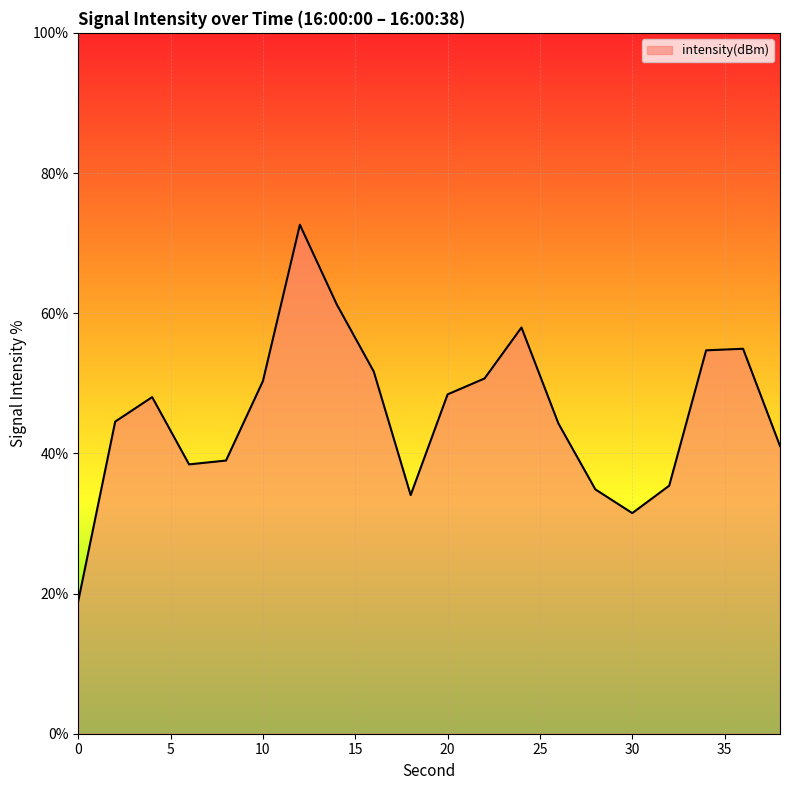

What is the difference between the maximum and minimum values?

53.7